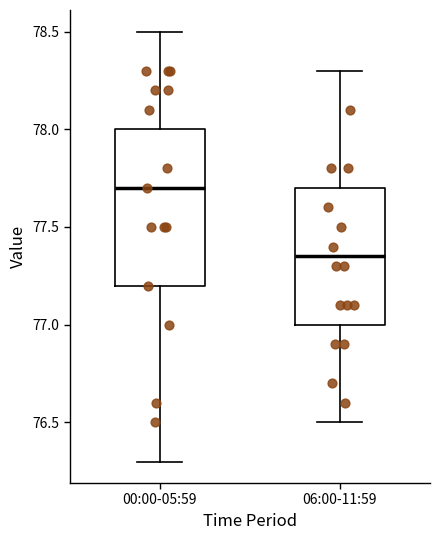

Reading left to right, transcribe this box plot: for each box, give where its median line is, the range the box spans, and where its two whiskers end, as read against the y-axis. The values are not printed on the chart, so give them approximately, as read against the axis.

00:00-05:59: median 77.70, box 77.20 to 78.00, whiskers 76.30 to 78.50
06:00-11:59: median 77.35, box 77.00 to 77.70, whiskers 76.50 to 78.30